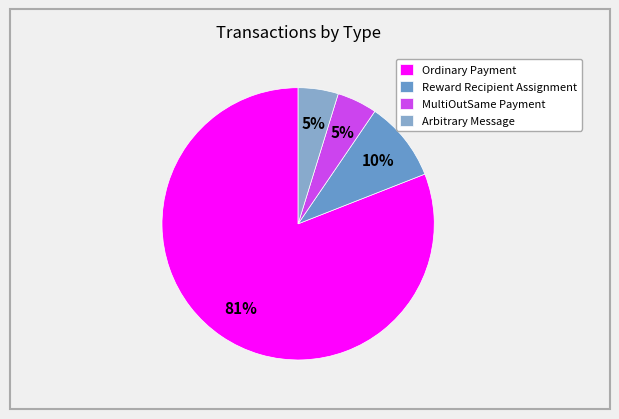

Do Reward Recipient Assignment and MultiOutSame Payment together represent more than half of the pie?

No